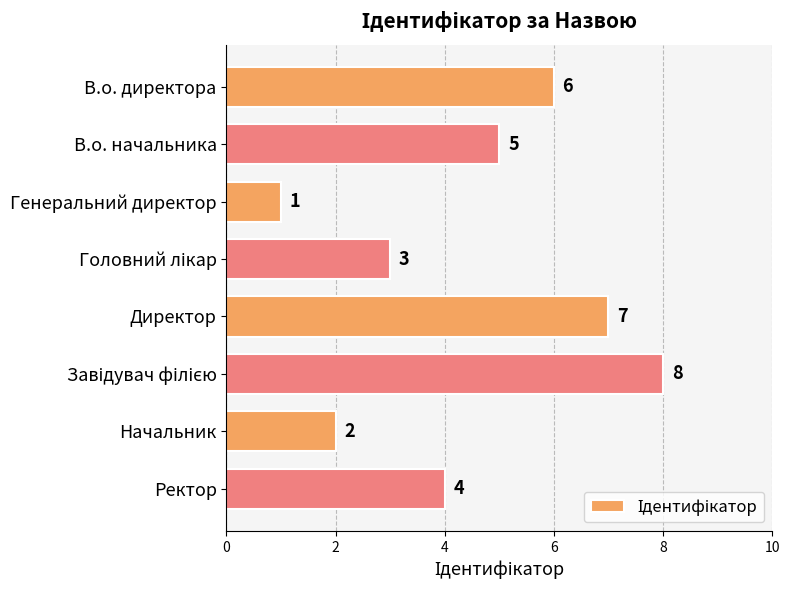

Is it true that the value at Генеральний директор is 1?

True